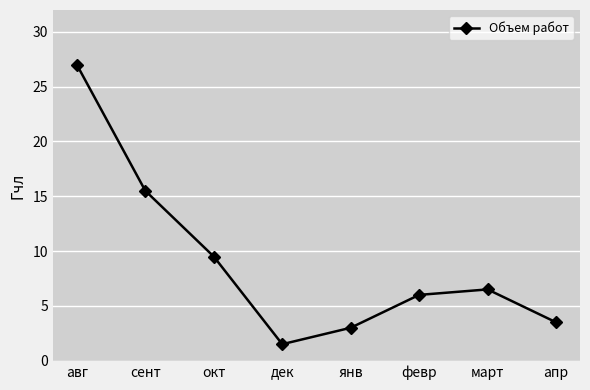

How many series are shown in this chart?

1